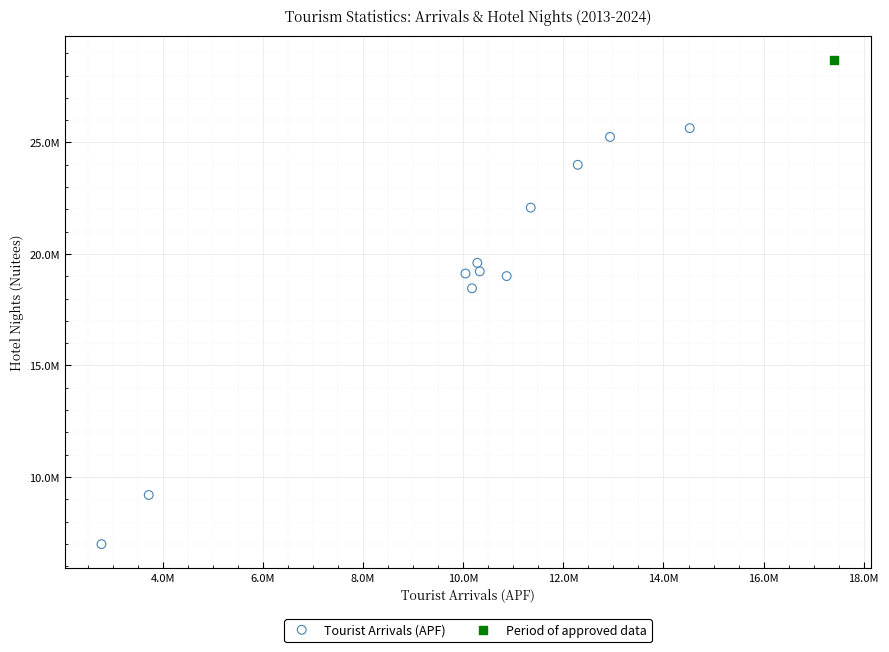

What are all the series names shown in the legend?

Tourist Arrivals (APF), Period of approved data